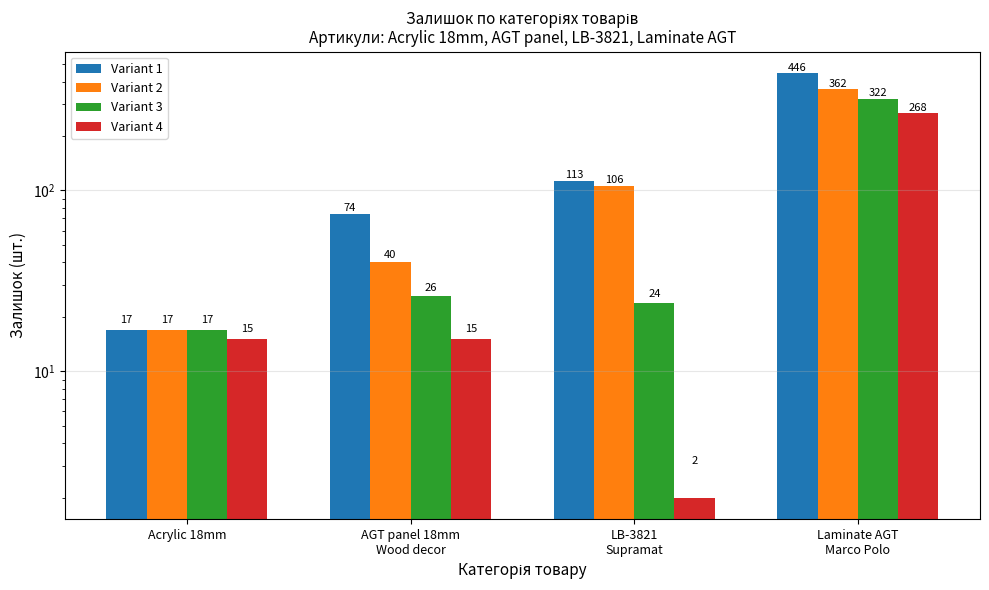

Count the number of data series in this chart.

4